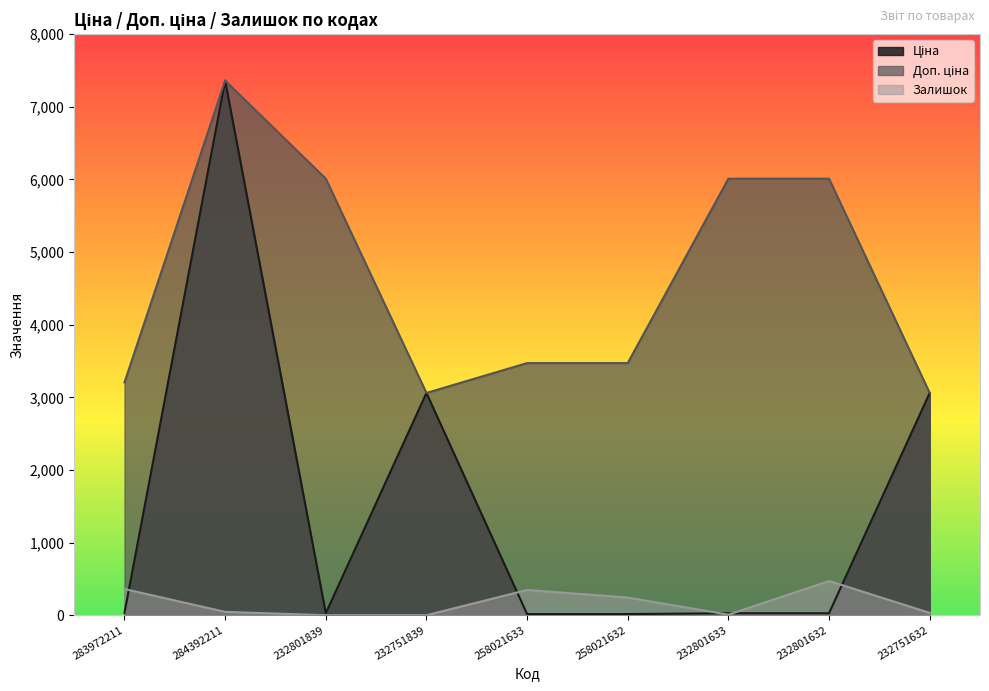

What is the label of the 9th point from the right?

283972211